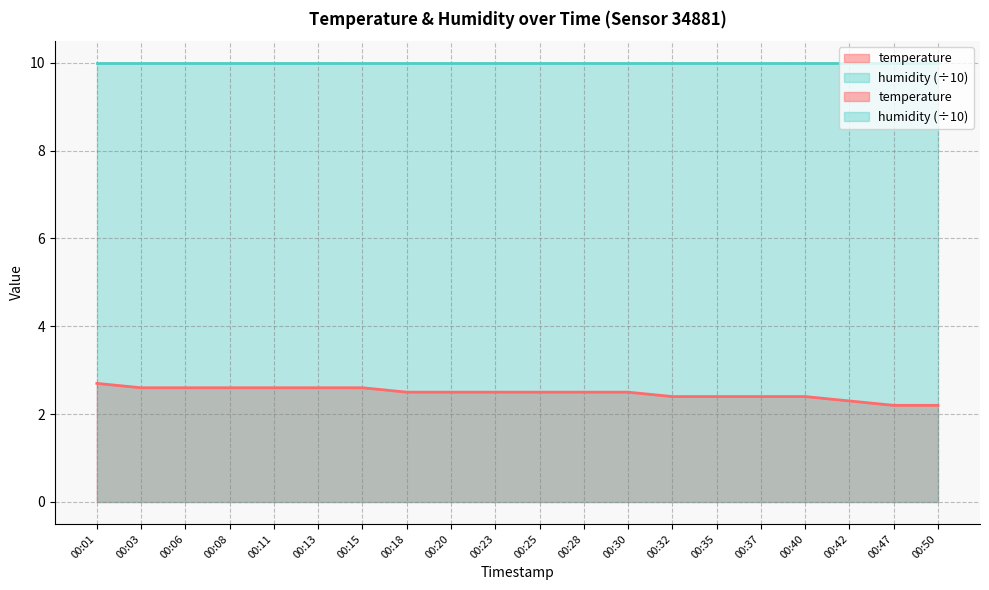

The value at 00:13 is 4.5. True or false?

False